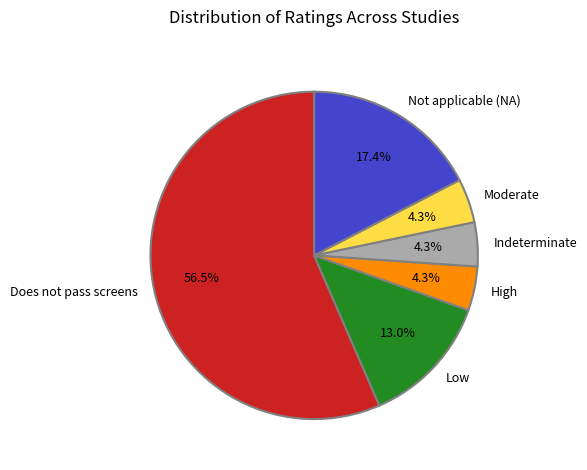

To the nearest percent, what is the average slice percentage?

17%